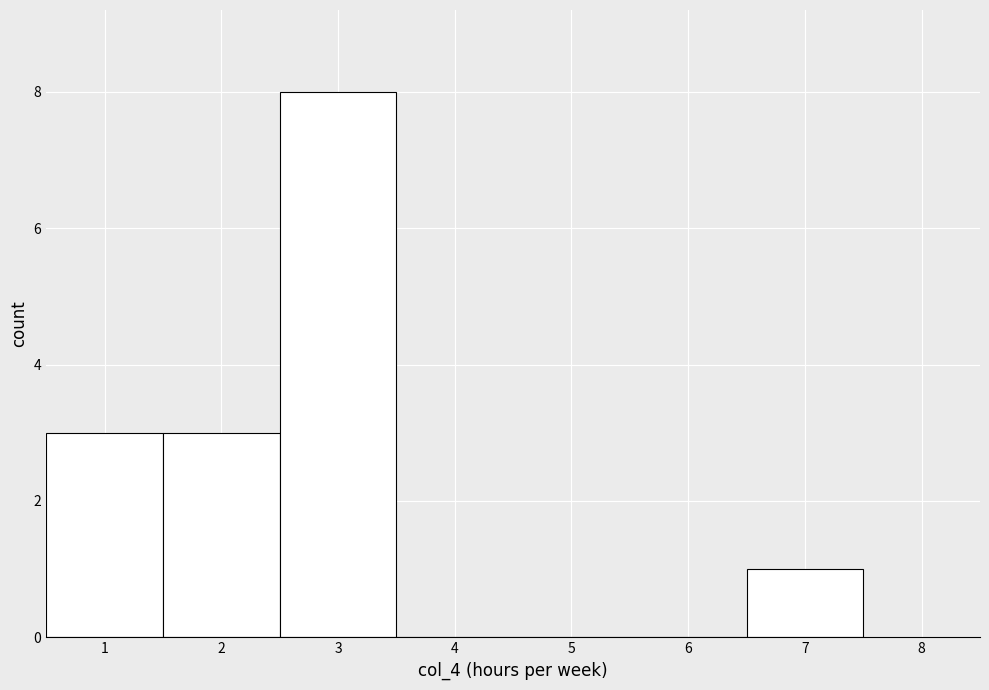

Which range on the x-axis has the tallest bar?

2.5 to 3.5